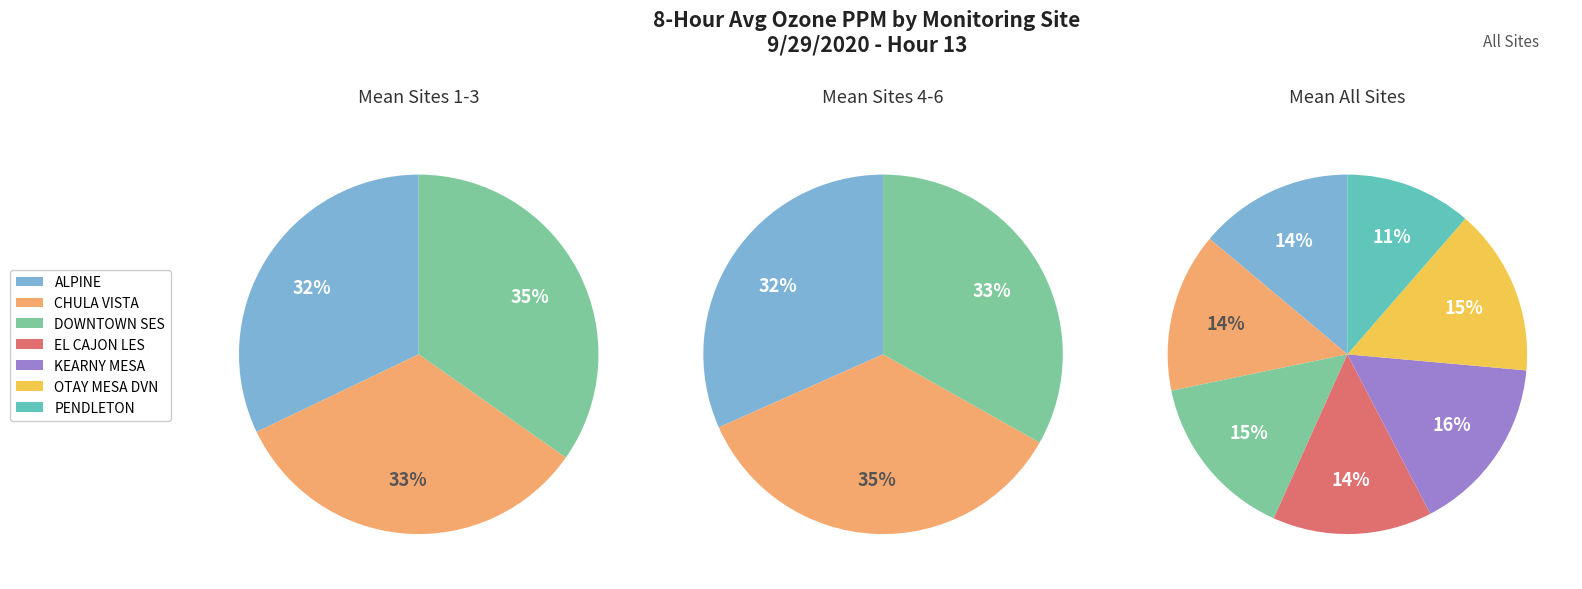

How many slices are in this pie chart?

7